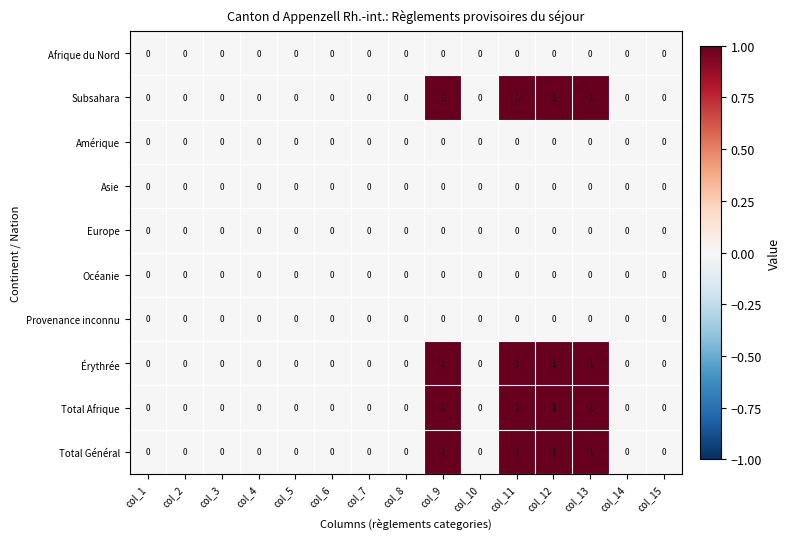

The Europe series shows 0 at col_14. True or false?

True